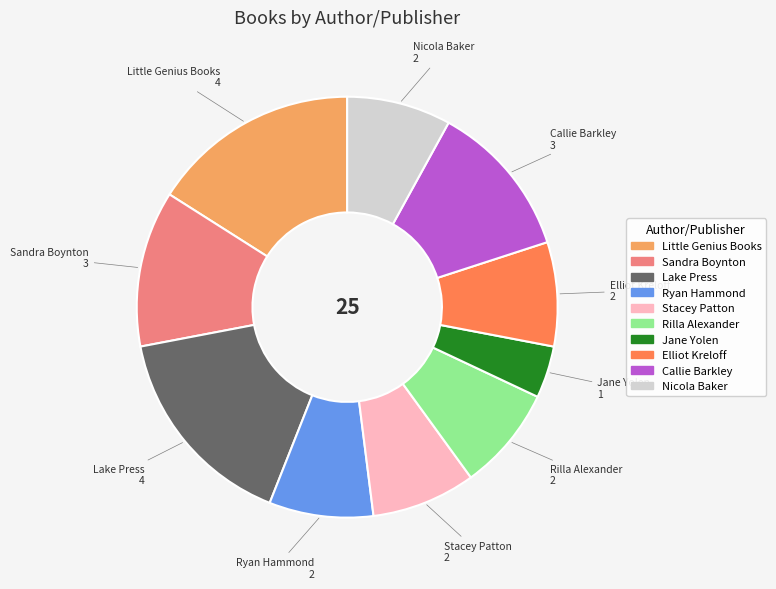

Is there a majority slice in this chart?

No